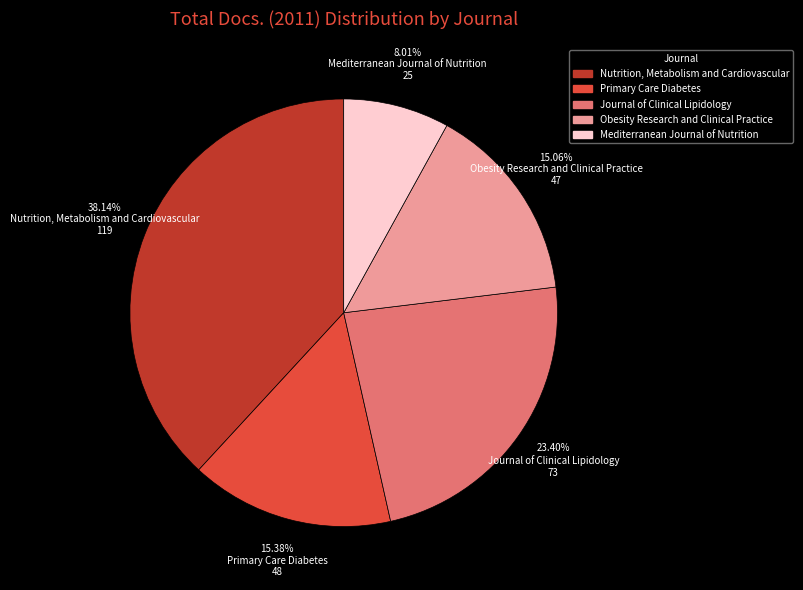

Is it true that Obesity Research and Clinical Practice is 8% of the pie?

False